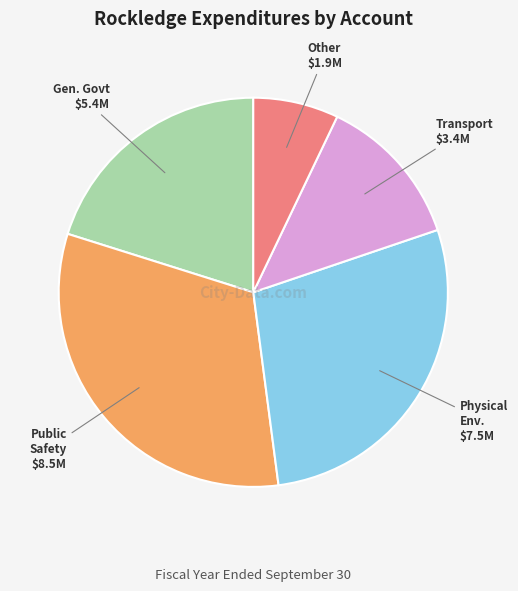

Is there a majority slice in this chart?

No